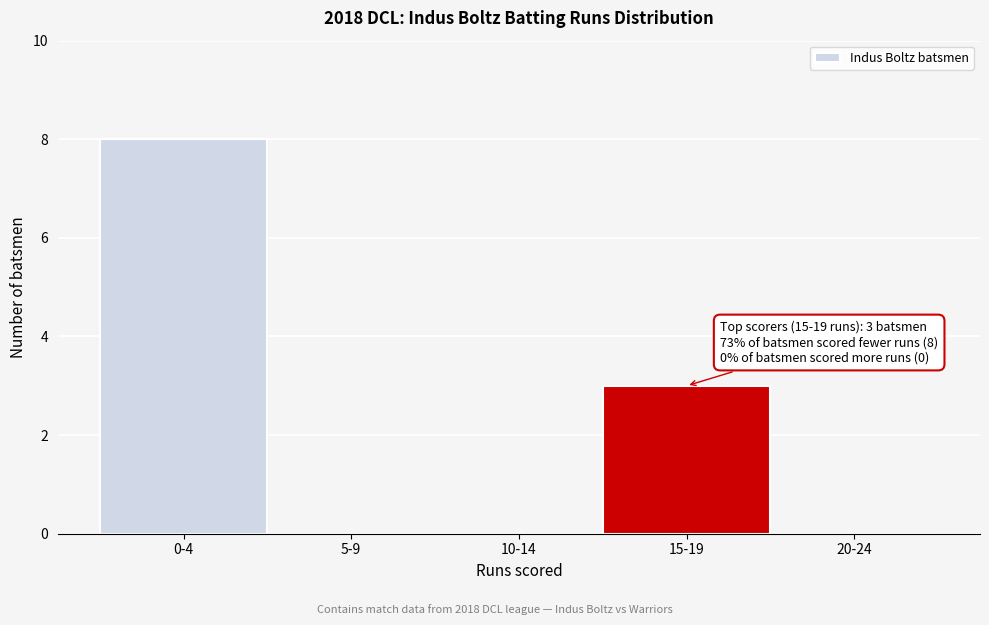

Reading left to right, extract all data points from this chart.

0-4=8	5-9=0	10-14=0	15-19=3	20-24=0